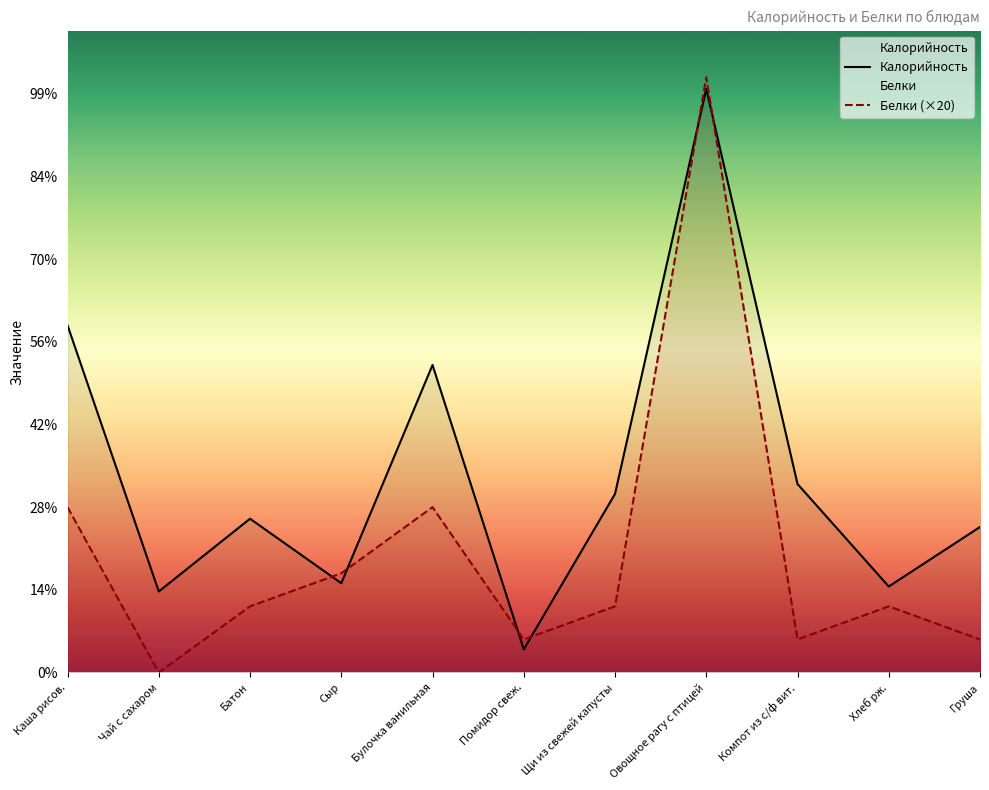

In Калорийность, how many points are lower than both neighbors (excluding endpoints)?

4